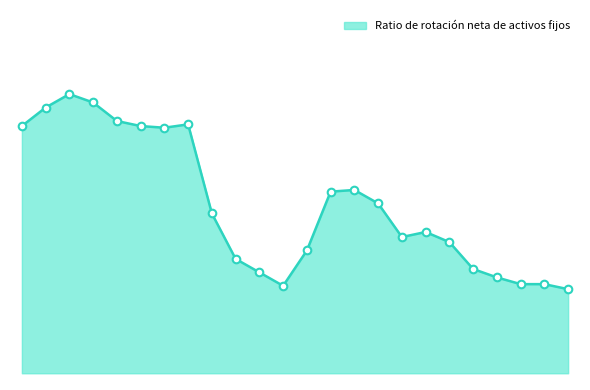

Does the chart have visible grid lines?

No